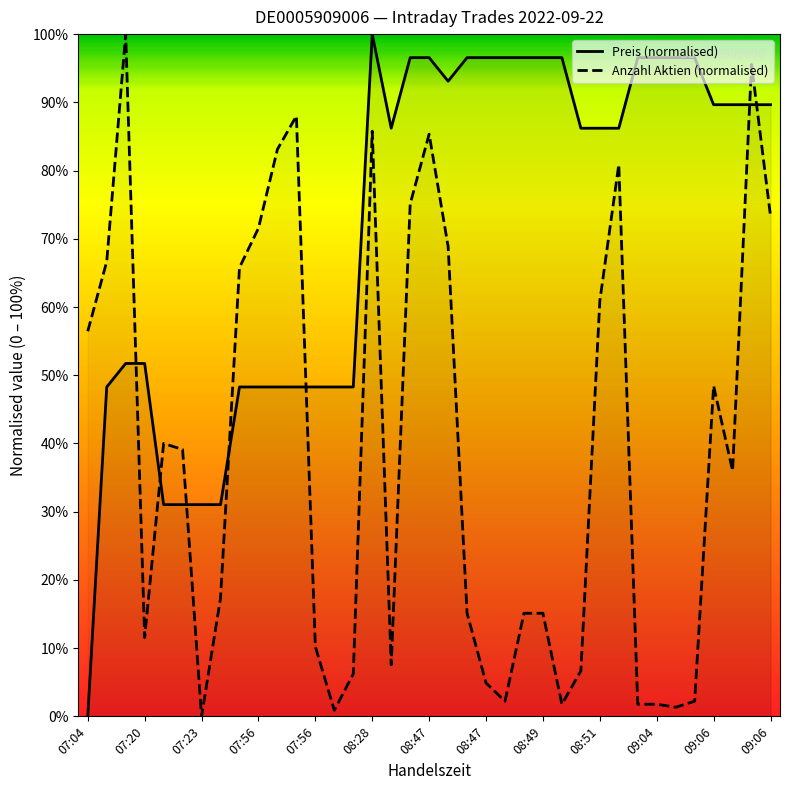

What is the highest value of the Preis (normalised) series?

100.0